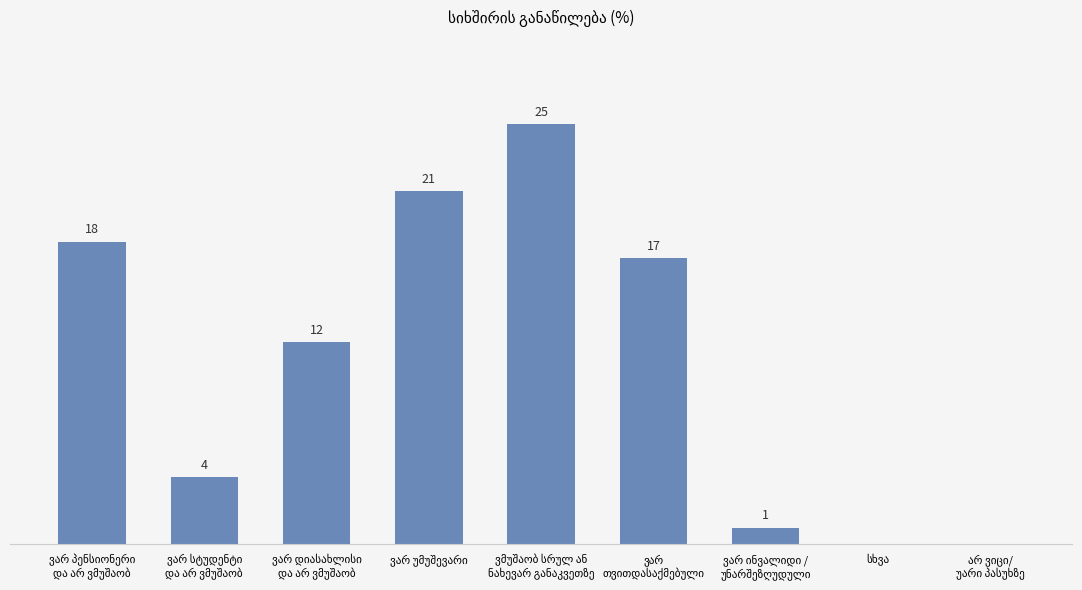

The chart shows a value of 6 at ვარ სტუდენტი
და არ ვმუშაობ. True or false?

False